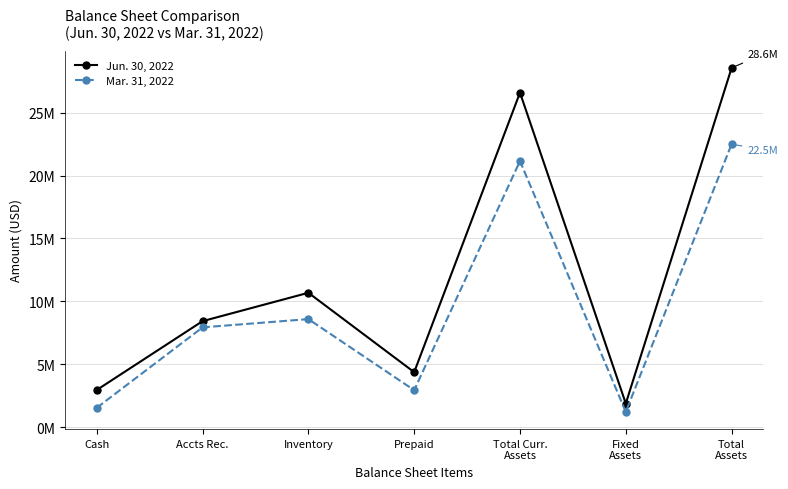

Reading left to right, transcribe all the data shown in this chart.

Jun. 30, 2022: 2945924	8422415	10678339	4362972	26597195	1868362	28561030
Mar. 31, 2022: 1531062	7927065	8583664	2928085	21157421	1200797	22500577